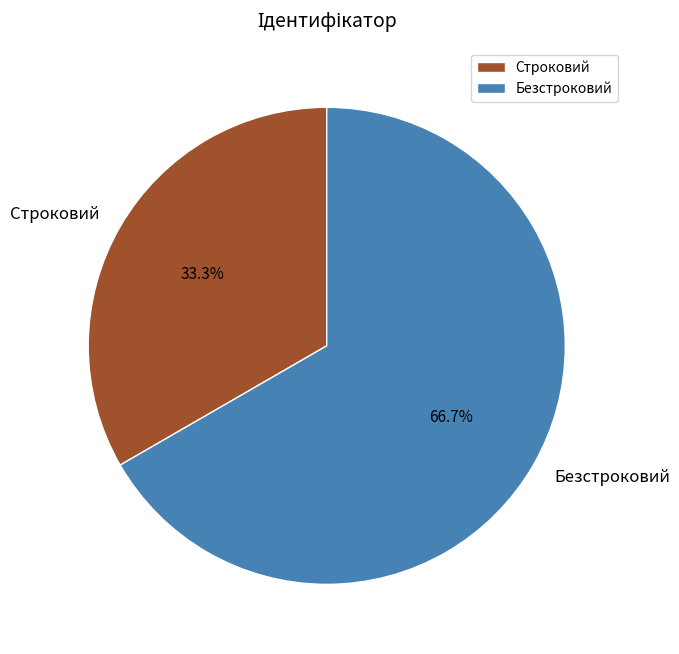

To the nearest percent, what portion does Строковий represent?

33%